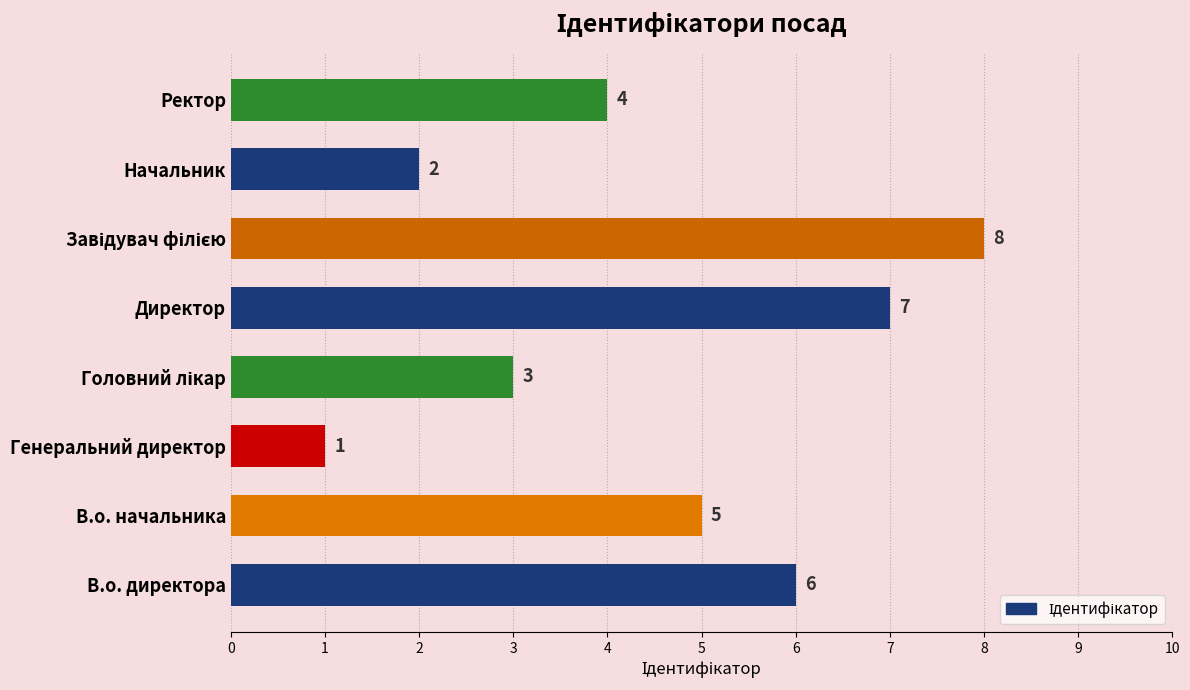

Where is the data nearest to the value 4?

Ректор